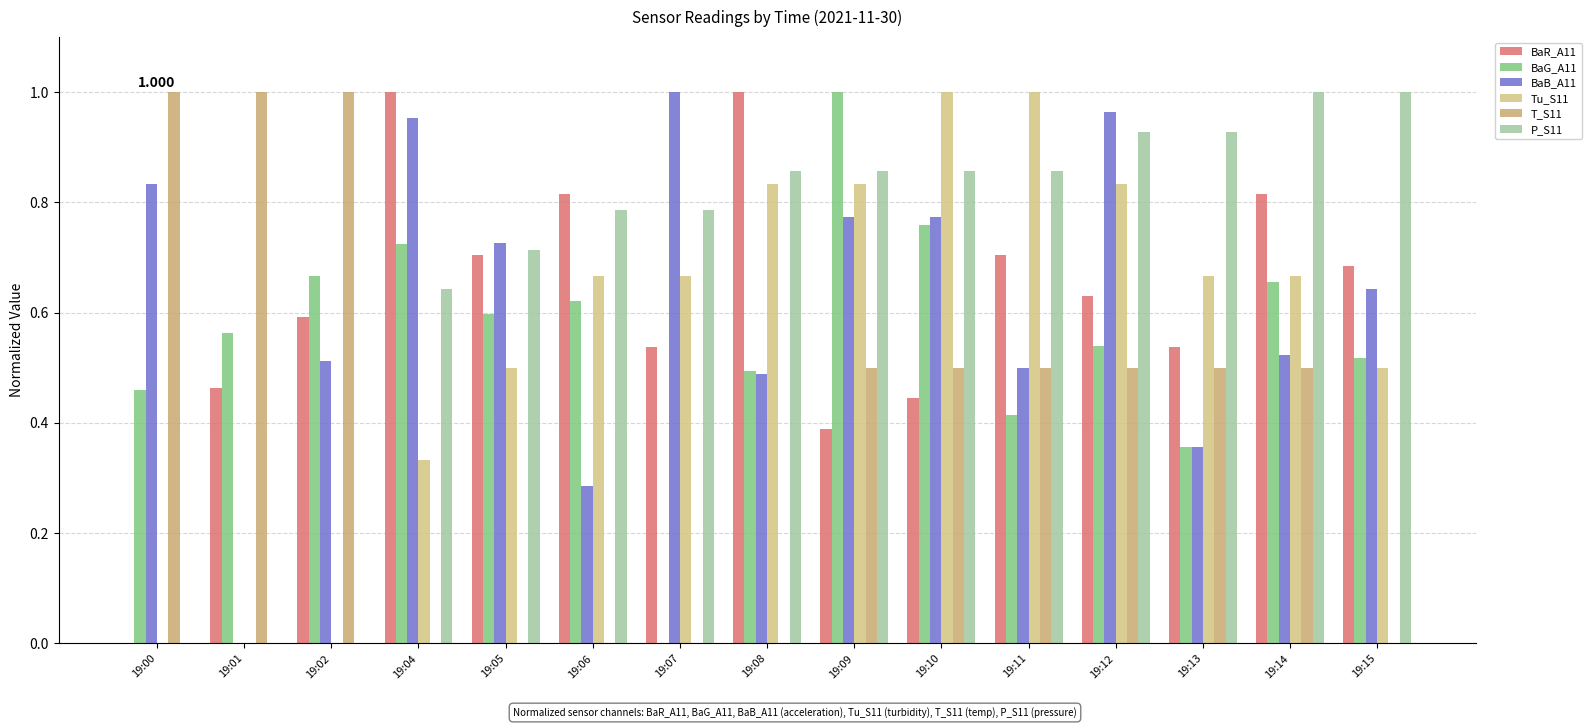

Reading right to left, extract all data points from this chart.

BaR_A11: 0.7	0.8	0.5	0.6	0.7	0.4	0.4	1.0	0.5	0.8	0.7	1.0	0.6	0.5	0.0
BaG_A11: 0.5	0.7	0.4	0.5	0.4	0.8	1.0	0.5	0.0	0.6	0.6	0.7	0.7	0.6	0.5
BaB_A11: 0.6	0.5	0.4	1.0	0.5	0.8	0.8	0.5	1.0	0.3	0.7	1.0	0.5	0.0	0.8
Tu_S11: 0.5	0.7	0.7	0.8	1.0	1.0	0.8	0.8	0.7	0.7	0.5	0.3	0.0	0.0	0.0
T_S11: 0.0	0.5	0.5	0.5	0.5	0.5	0.5	0.0	0.0	0.0	0.0	0.0	1.0	1.0	1.0
P_S11: 1.0	1.0	0.9	0.9	0.9	0.9	0.9	0.9	0.8	0.8	0.7	0.6	0.0	0.0	0.0